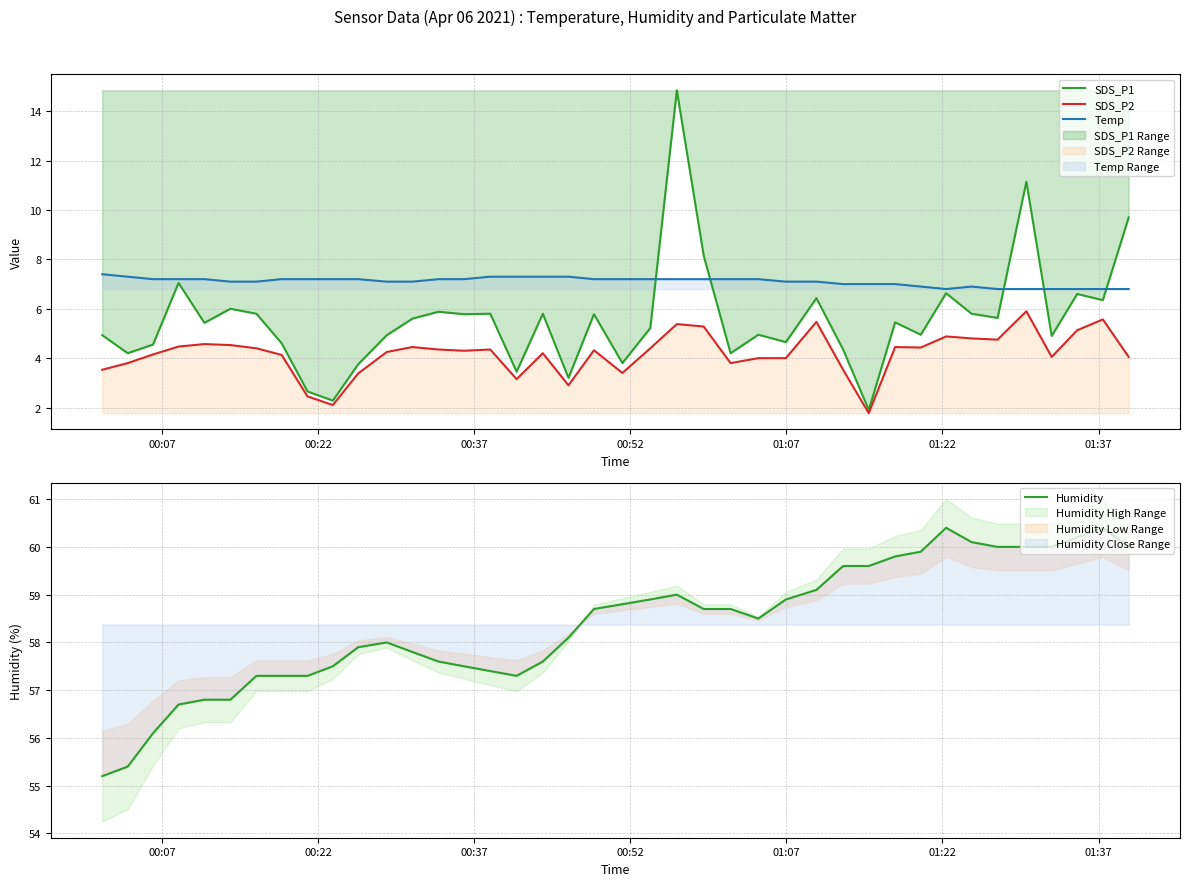

What is the lowest value of the Temp series?

6.8